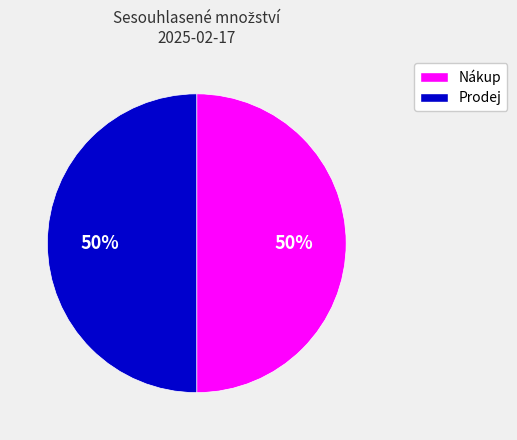

To the nearest percent, what is the average slice percentage?

50%